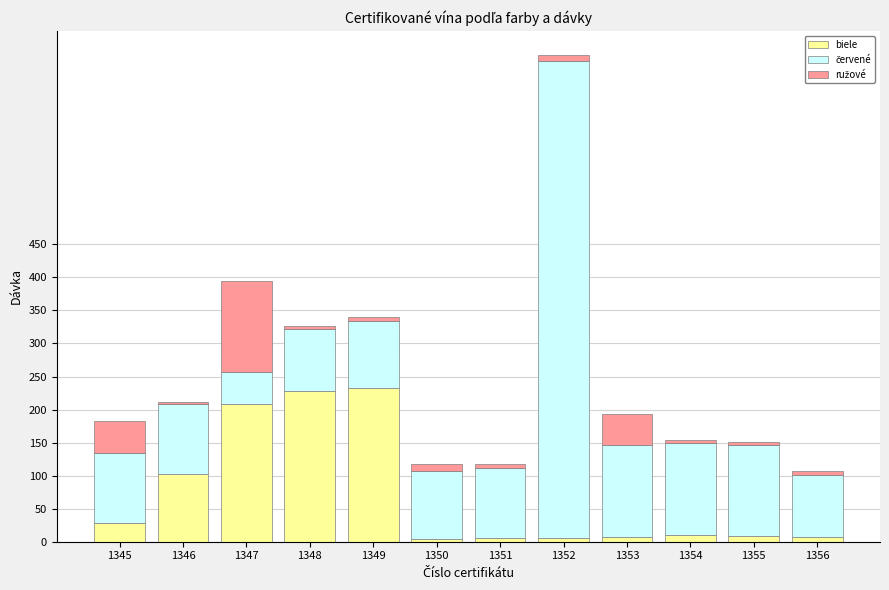

What is the difference between the maximum and second lowest values in the biele series?

227